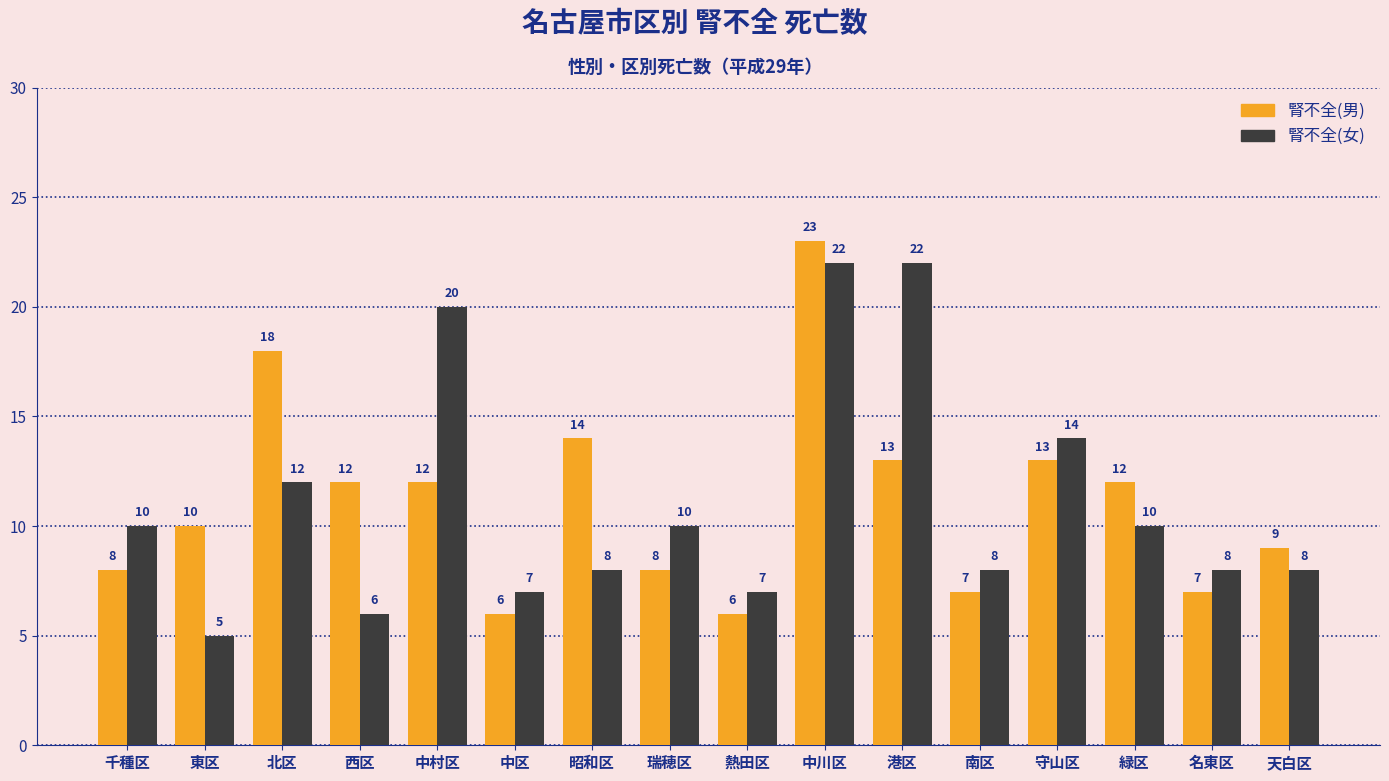

Which series has the largest total across all categories?

腎不全(男)